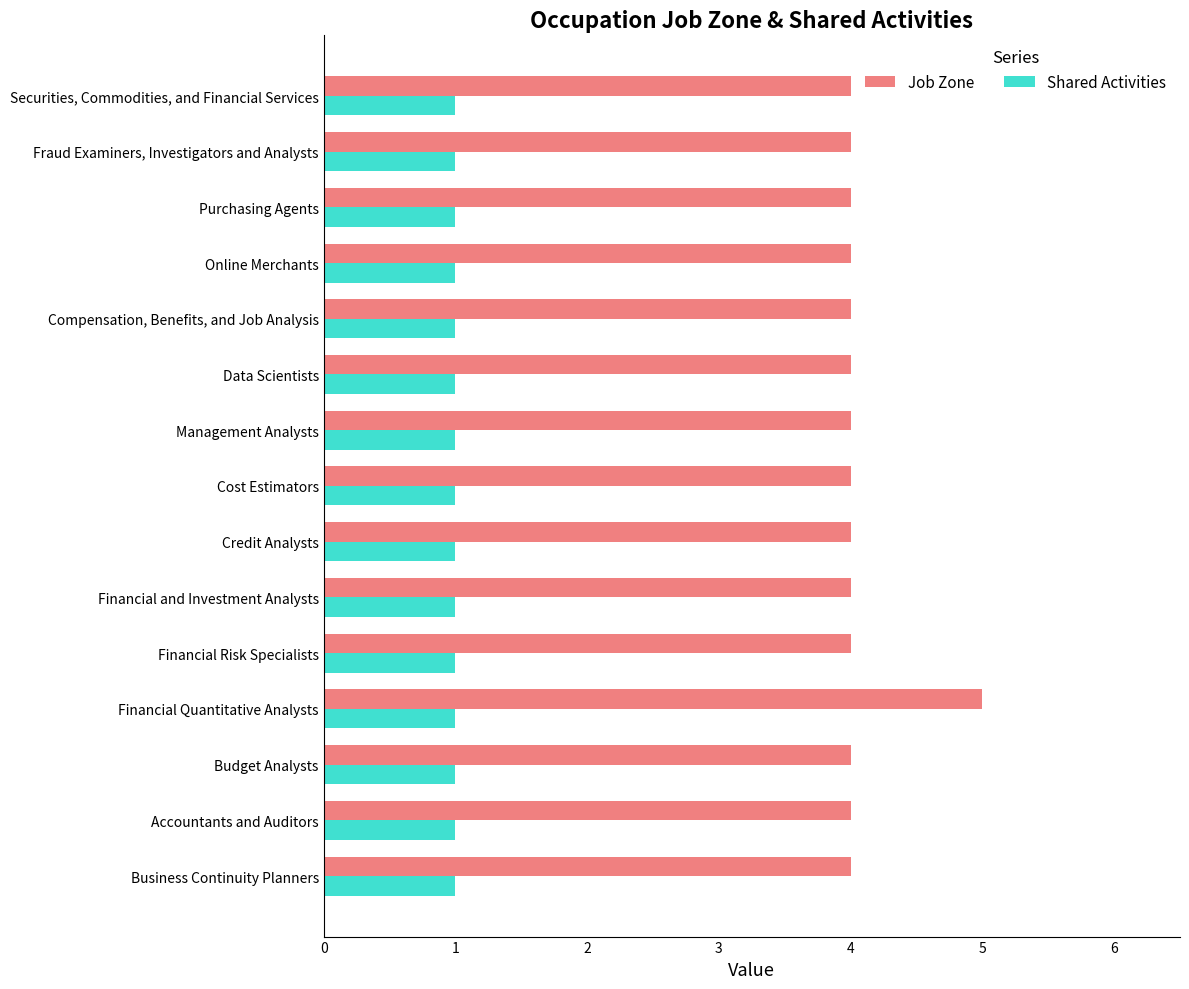

What is the difference between the highest and lowest values at Purchasing Agents?

3